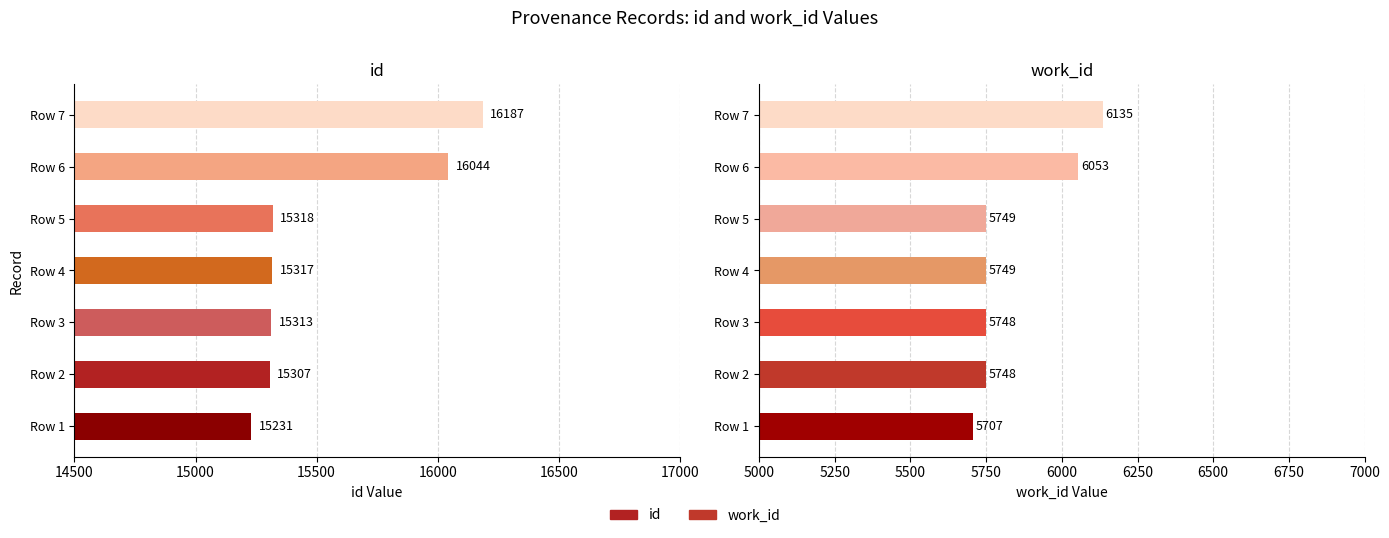

Rank the series at Row 5 from highest to lowest value.

id, work_id